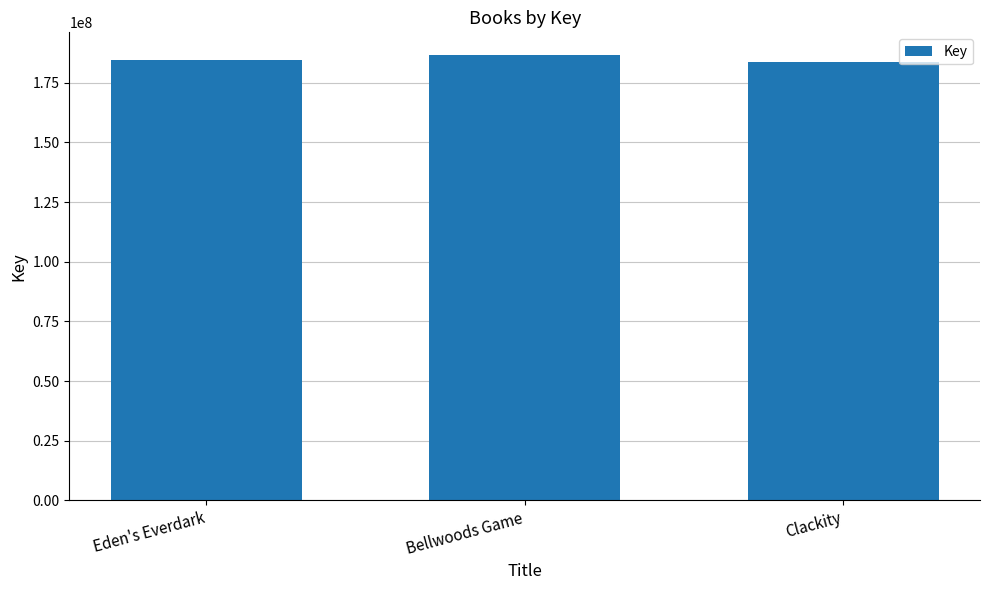

What is the label of the 2nd bar from the left?

Bellwoods Game